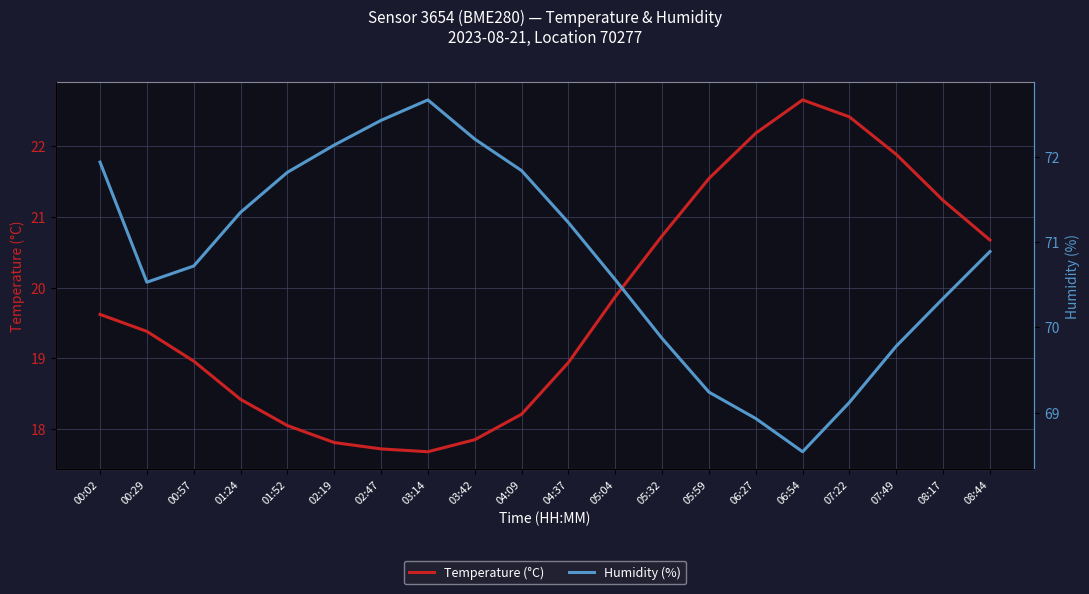

Which series has the largest range (max minus min)?

Temperature (°C)